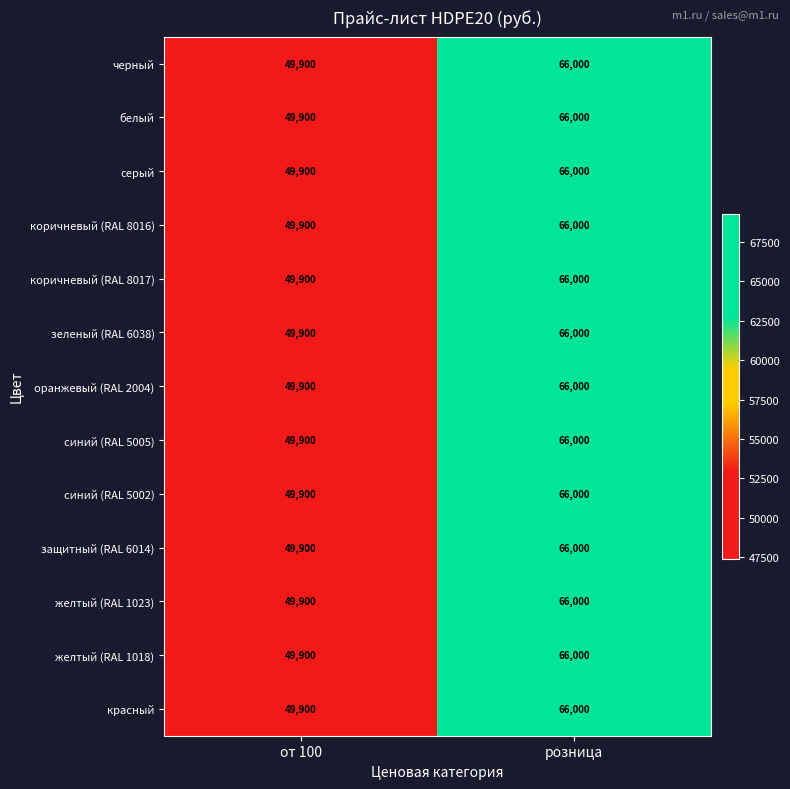

True or false: коричневый (RAL 8016) has a value of 77603 at от 100.

False